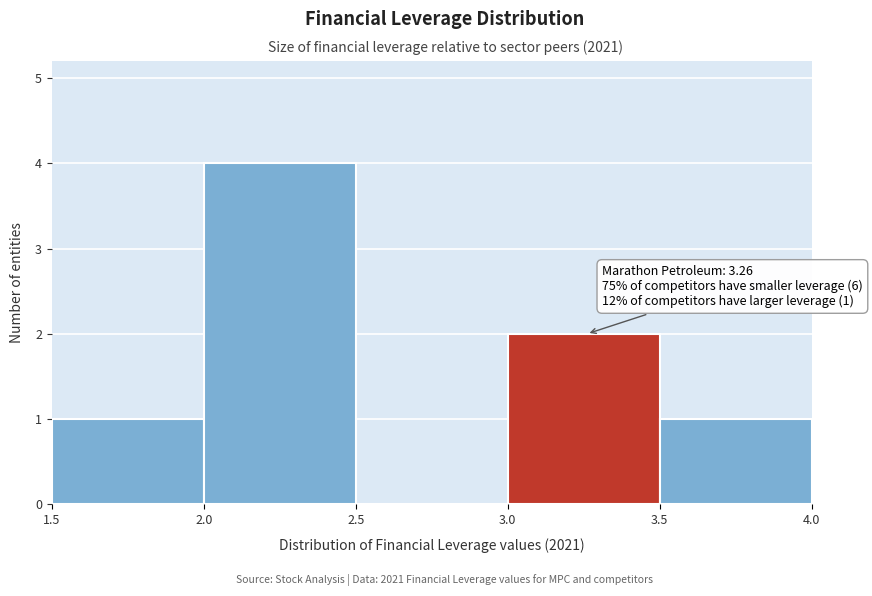

Which range on the x-axis has the tallest bar?

2.0 to 2.5